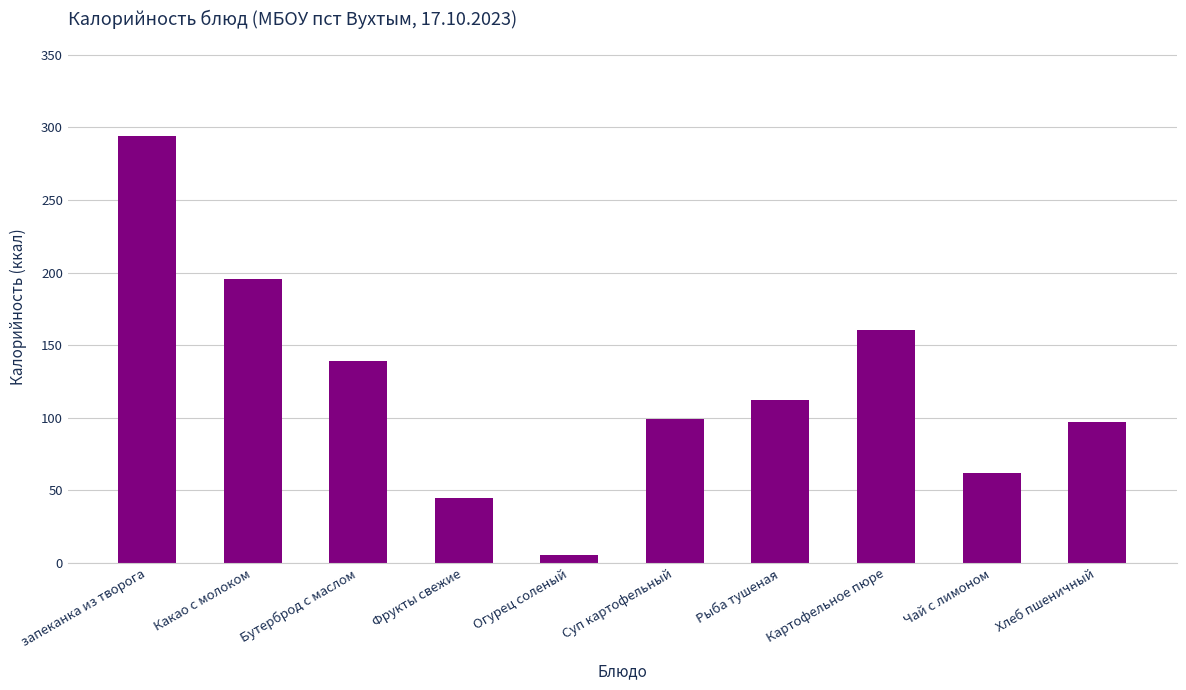

What is the sum of the values at Чай с лимоном and Огурец соленый?

66.8